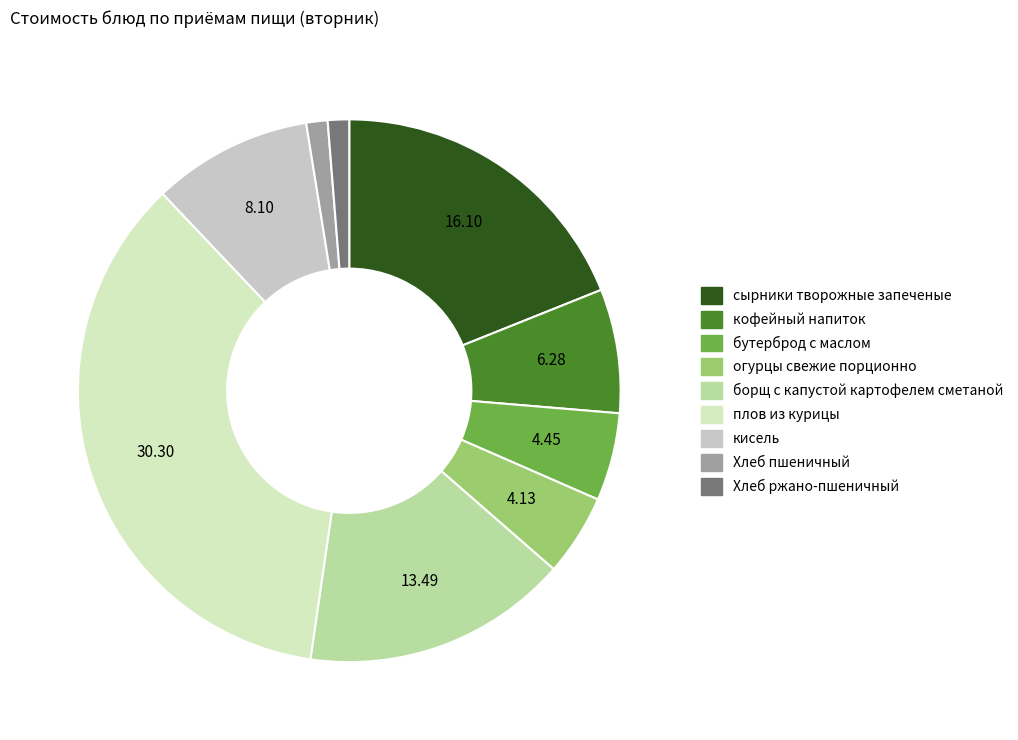

Count the number of slices in the pie.

9